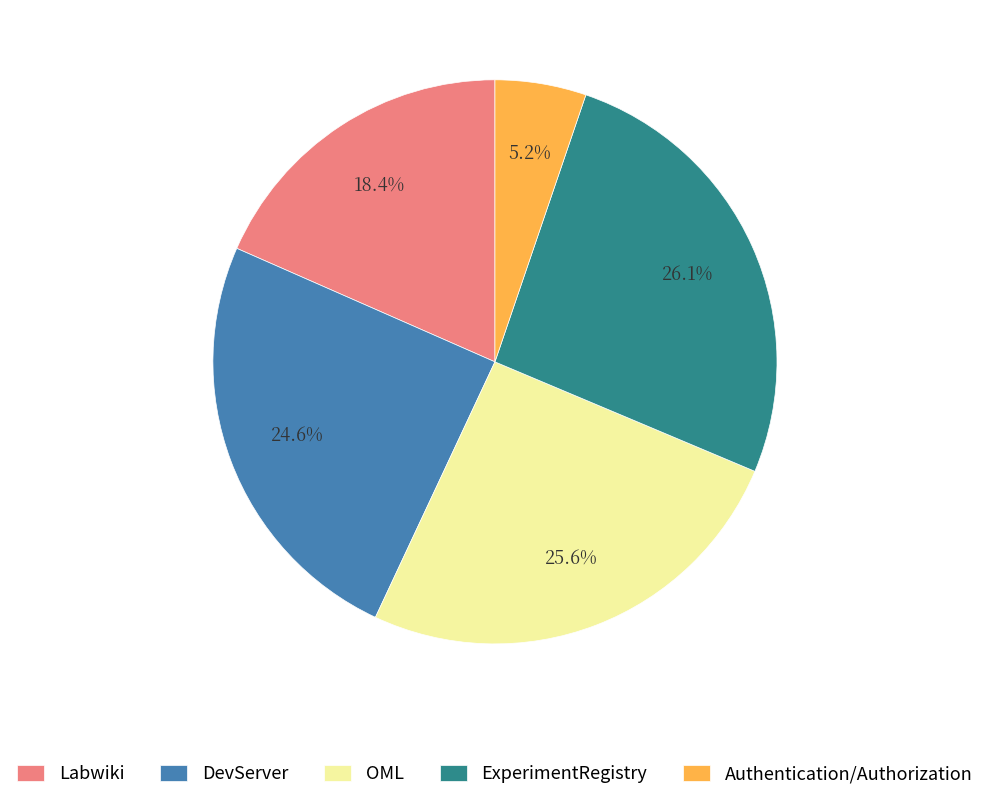

Combined, do OML and DevServer account for over 50%?

Yes